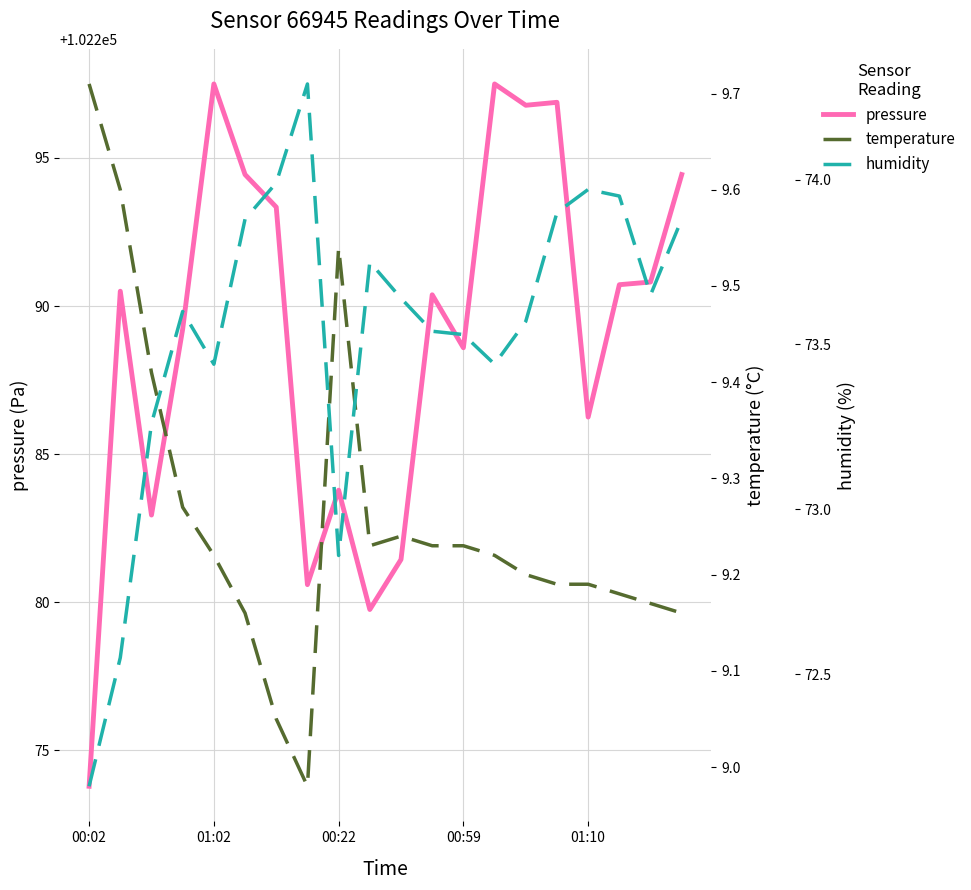

The value of pressure at 00:22 is 180531.4. True or false?

False